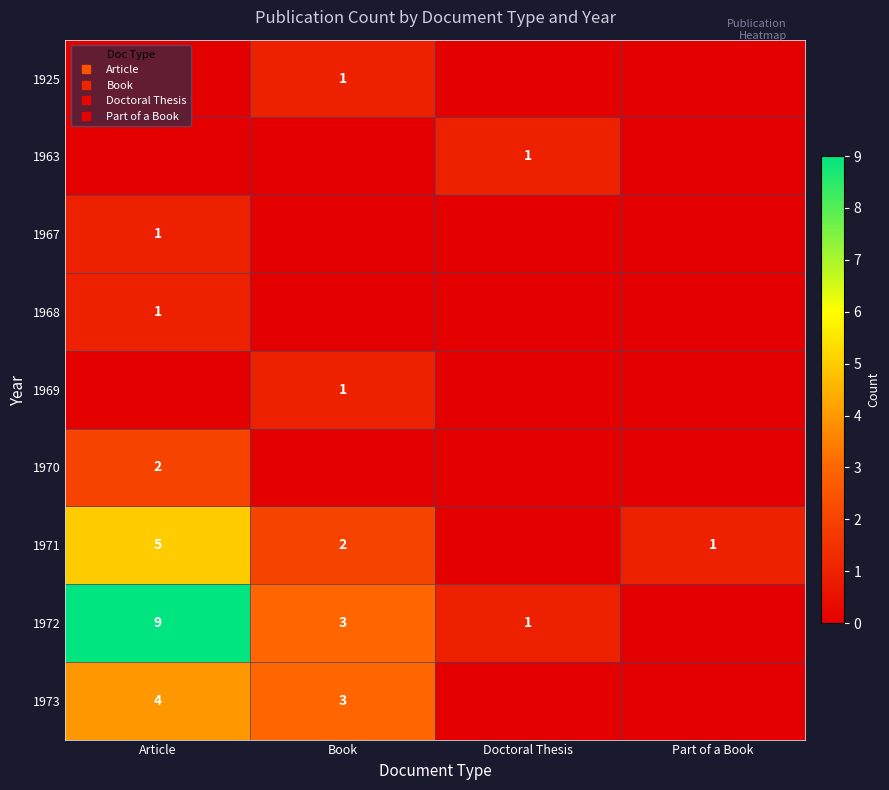

Rank the series by their maximum value, from lowest to highest.

1925, 1963, 1967, 1968, 1969, 1970, 1973, 1971, 1972